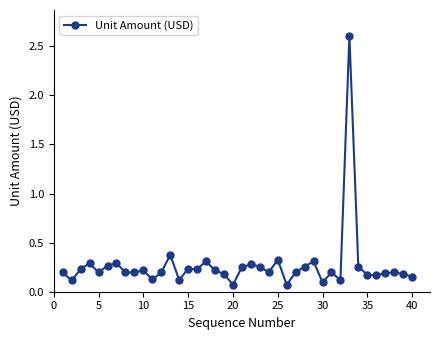

What is the sum of all values?

10.7